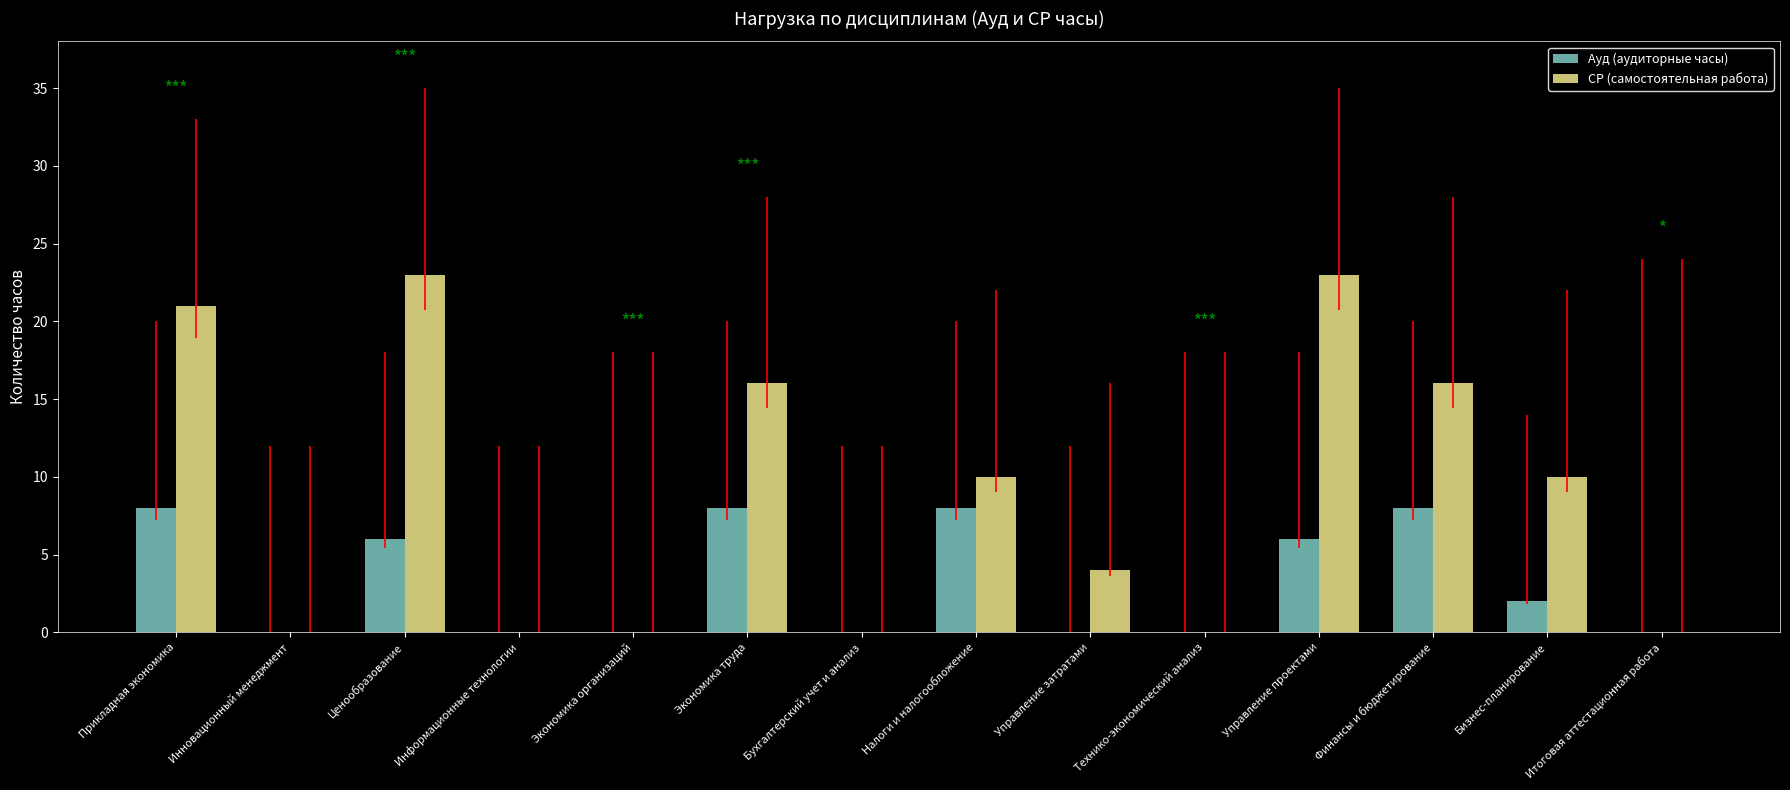

True or false: СР (самостоятельная работа) has a value of 16 at Экономика труда.

True